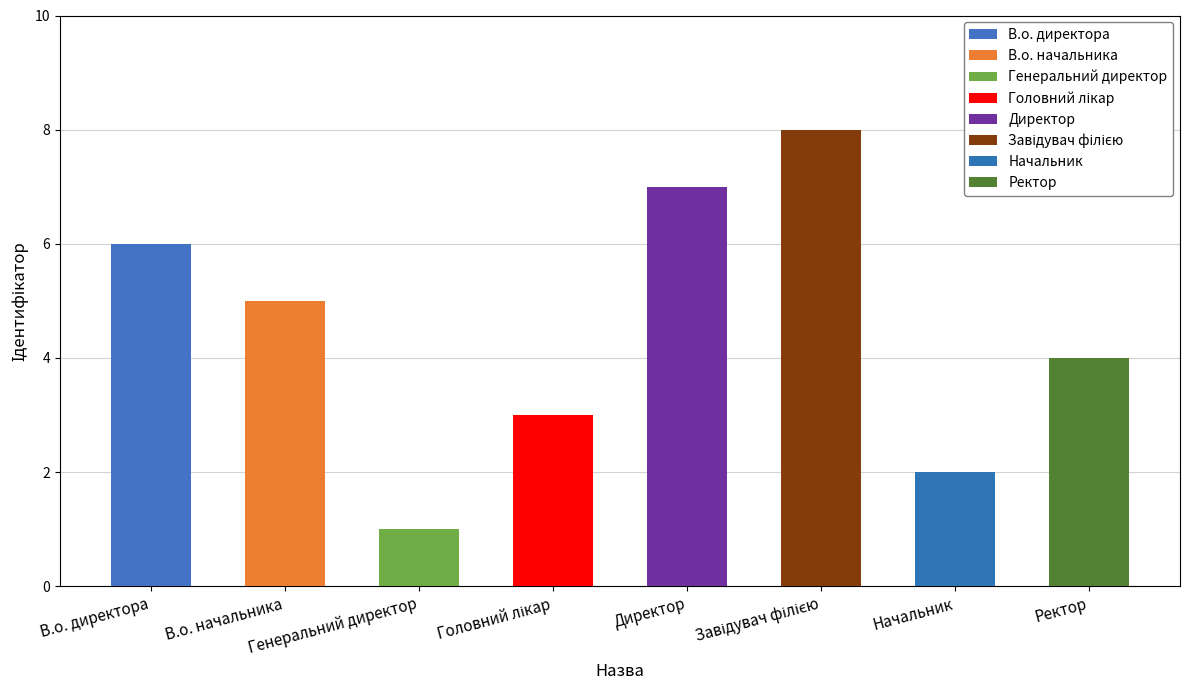

Is it true that the value at Начальник is 1?

False